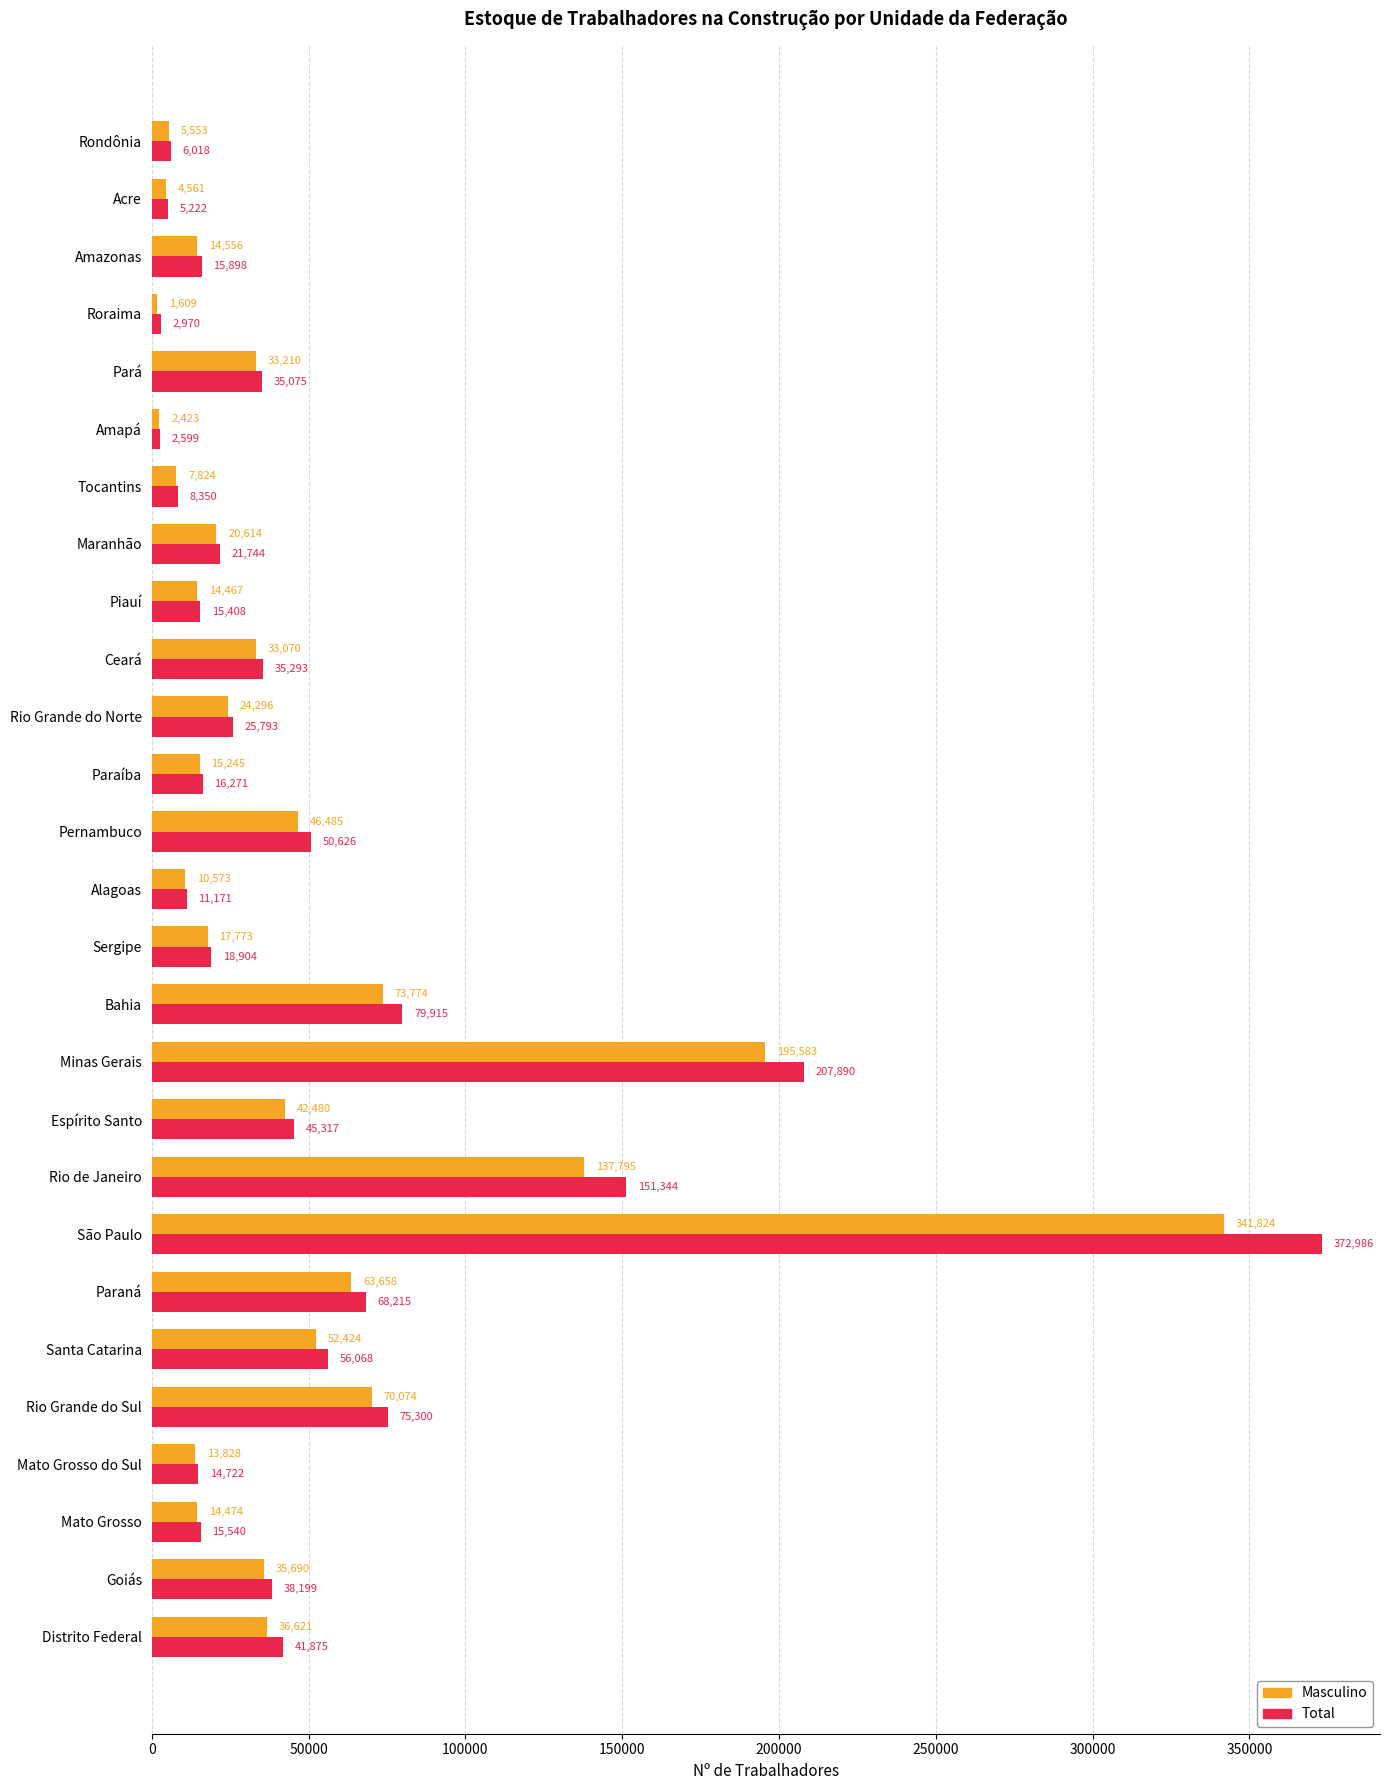

Rank the series by their average value, from highest to lowest.

Total, Masculino